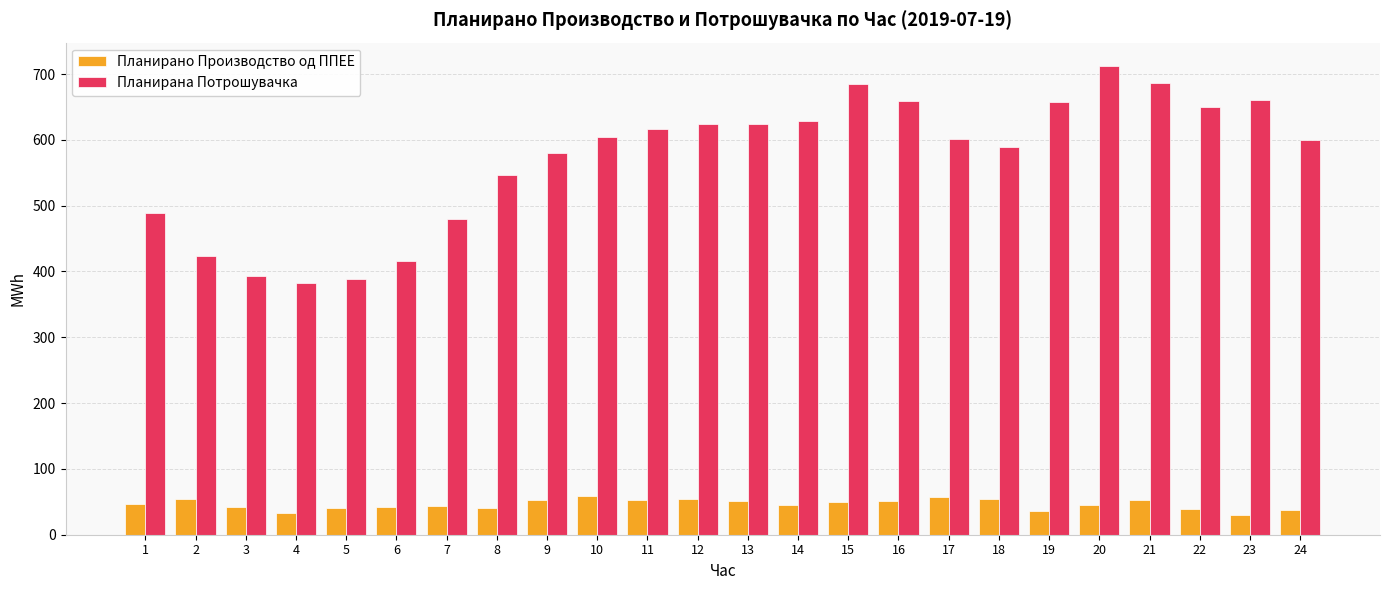

What is the sum of all Планирана Потрошувачка values?

13698.6